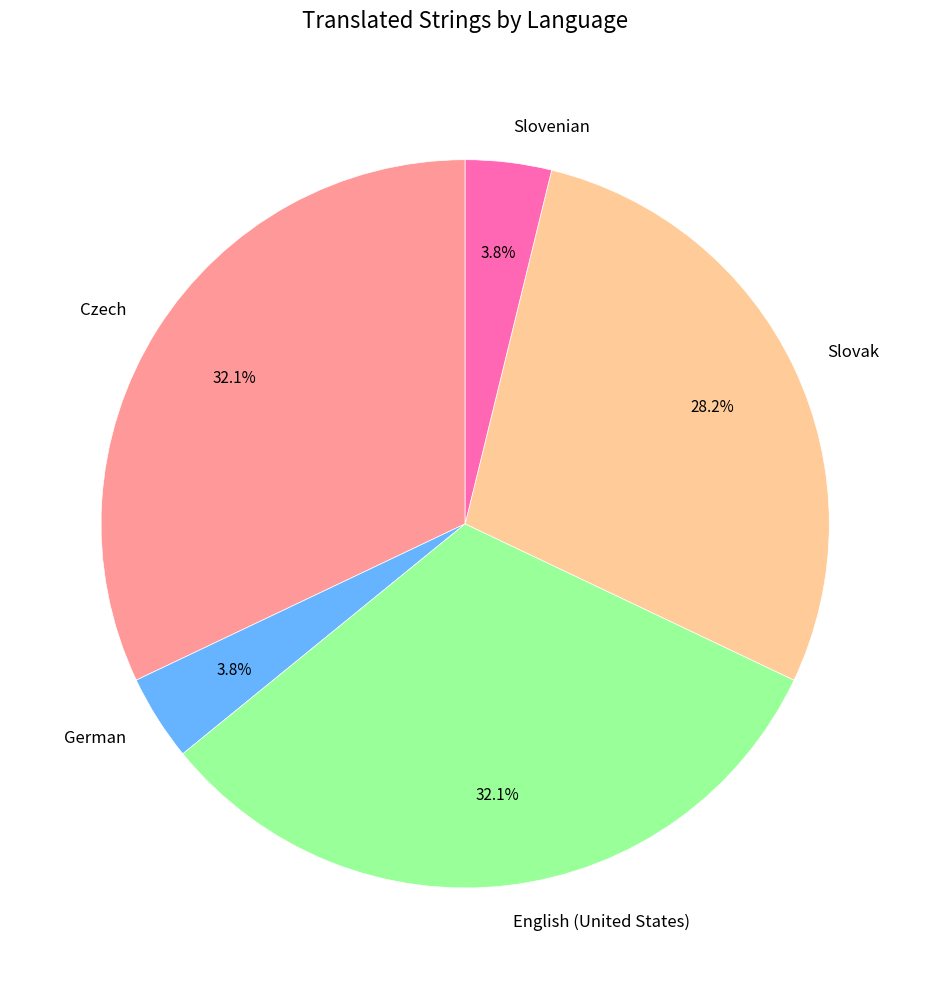

What is the ratio of the value at Czech to the value at English (United States)?

1.0